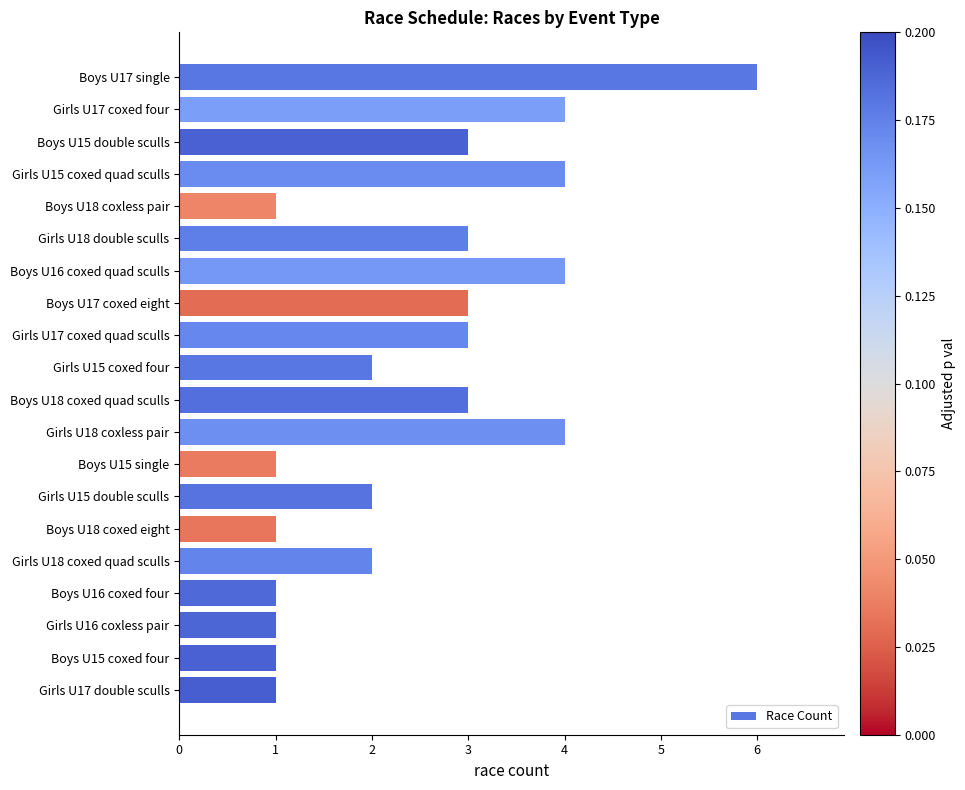

The chart shows a value of 0 at Boys U18 coxless pair. True or false?

False